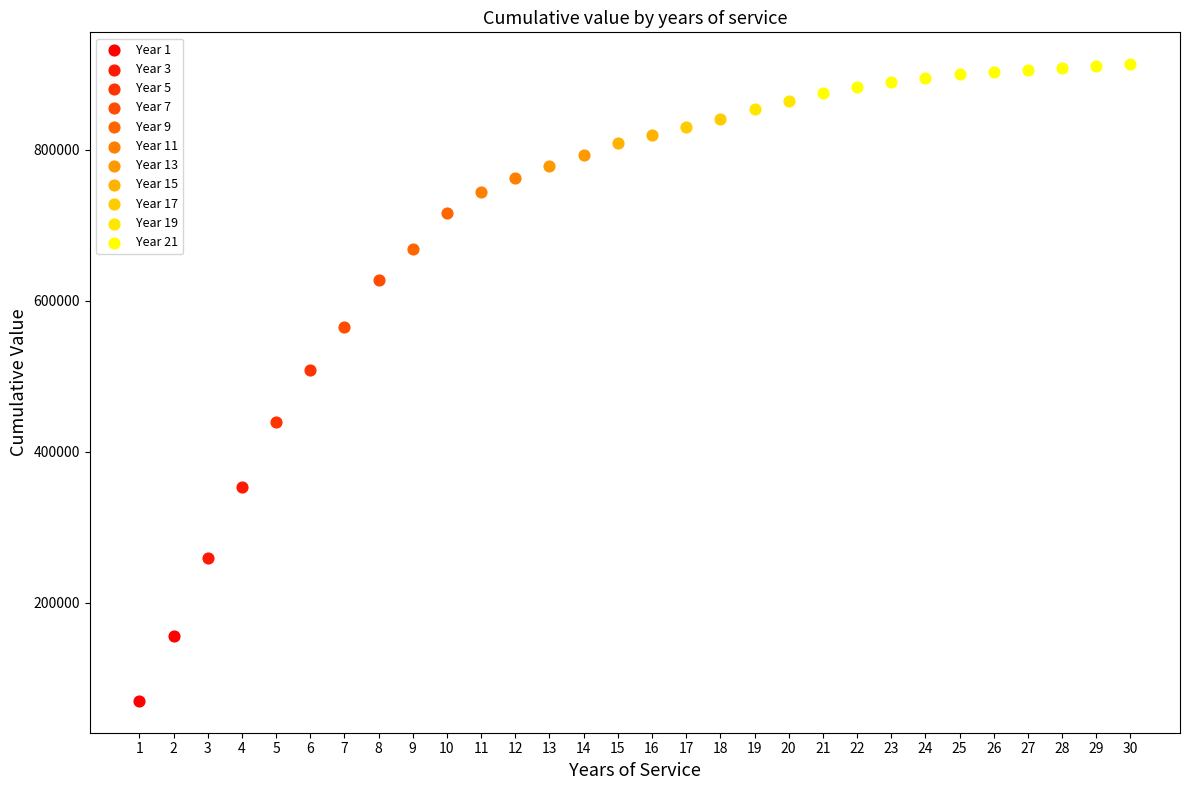

Which series reaches the maximum Y coordinate?

Year 21